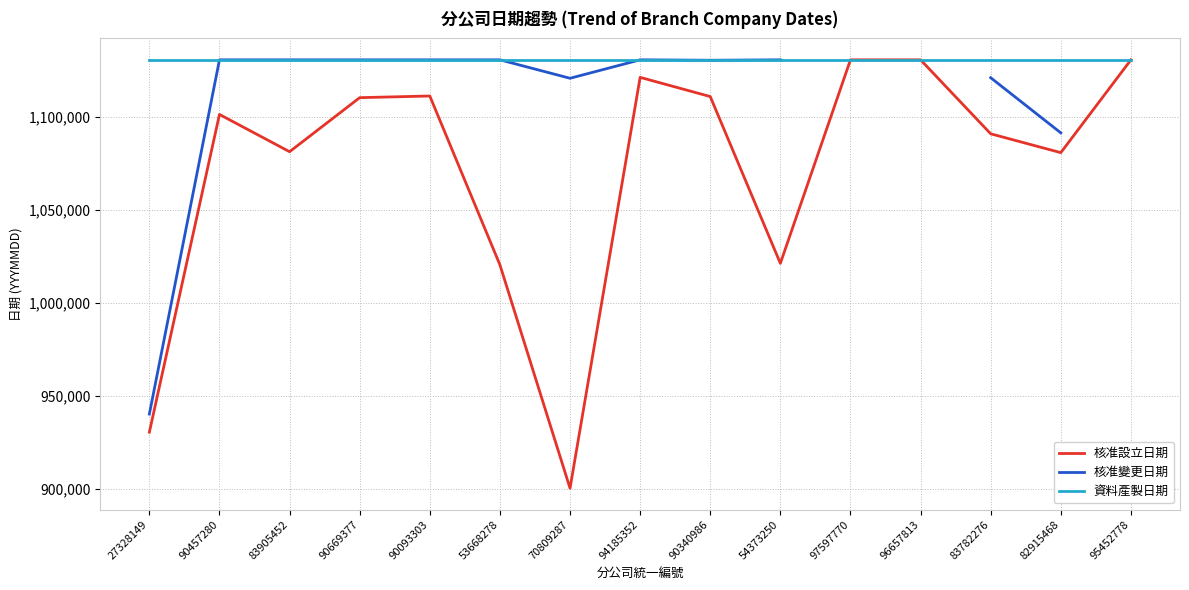

True or false: 核准變更日期 and 核准設立日期 cross at least once.

False